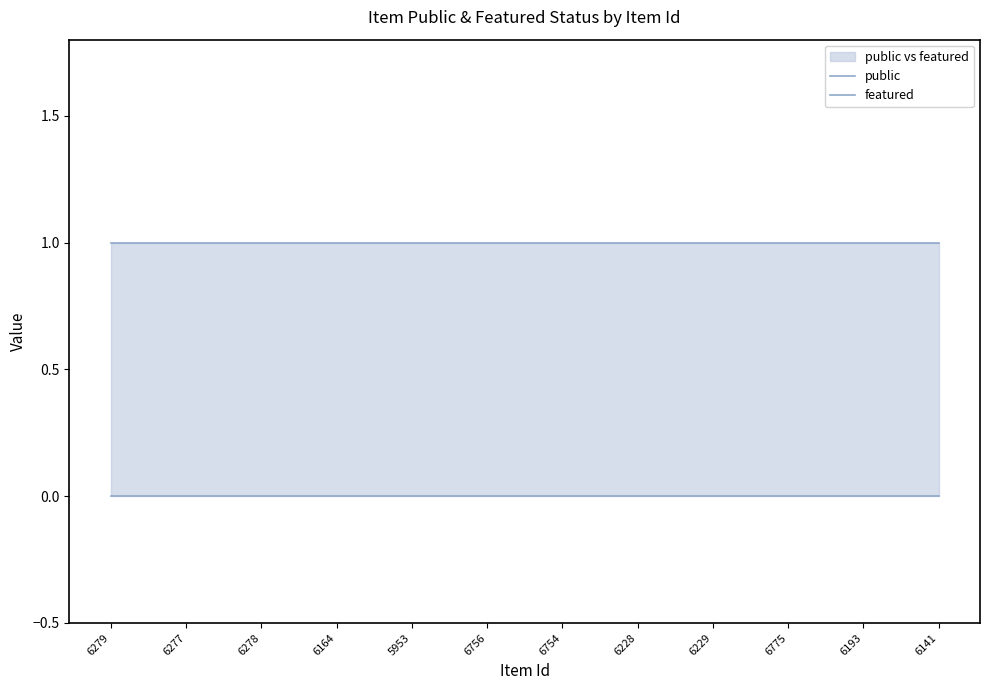

What value does the public series have at 6228?

1